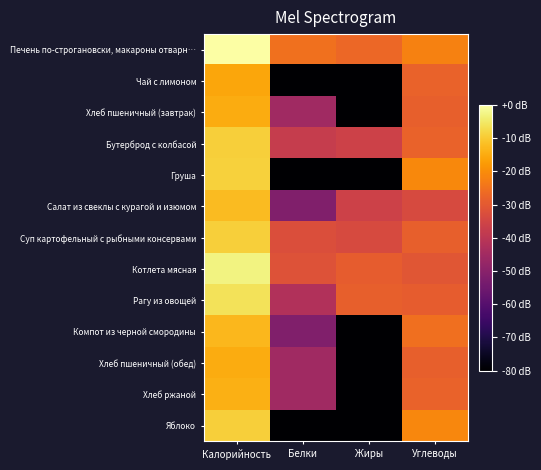

At which category does the chart reach its minimum across all series?

Белки